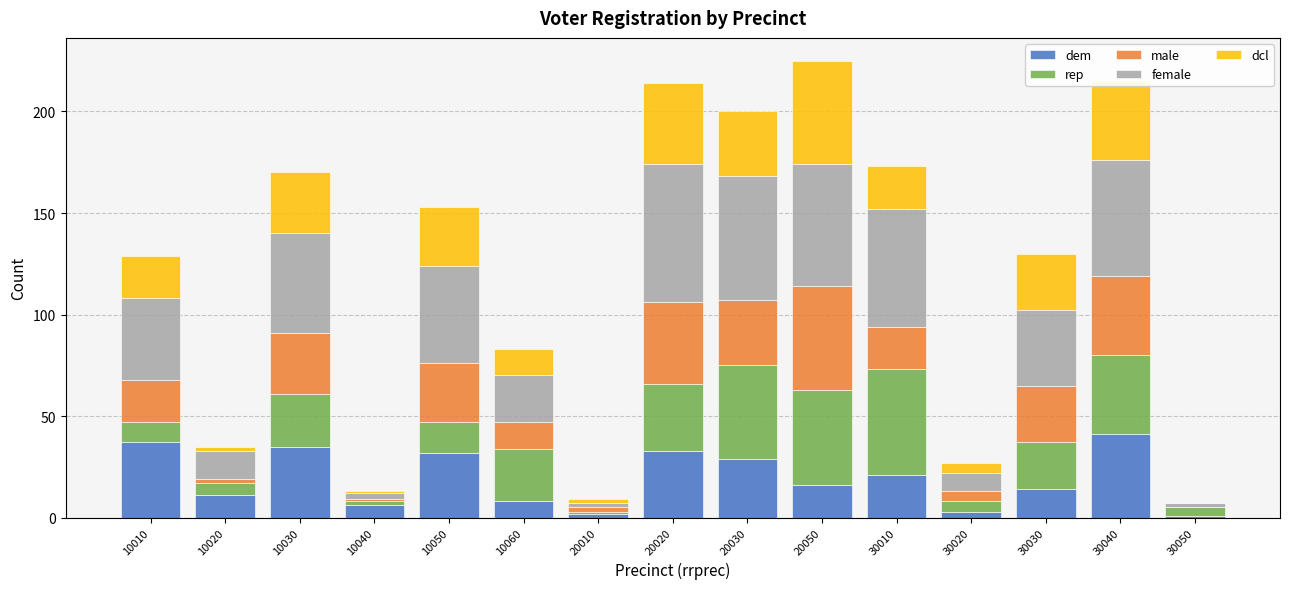

Is it true that dem equals 35 at 10030?

True